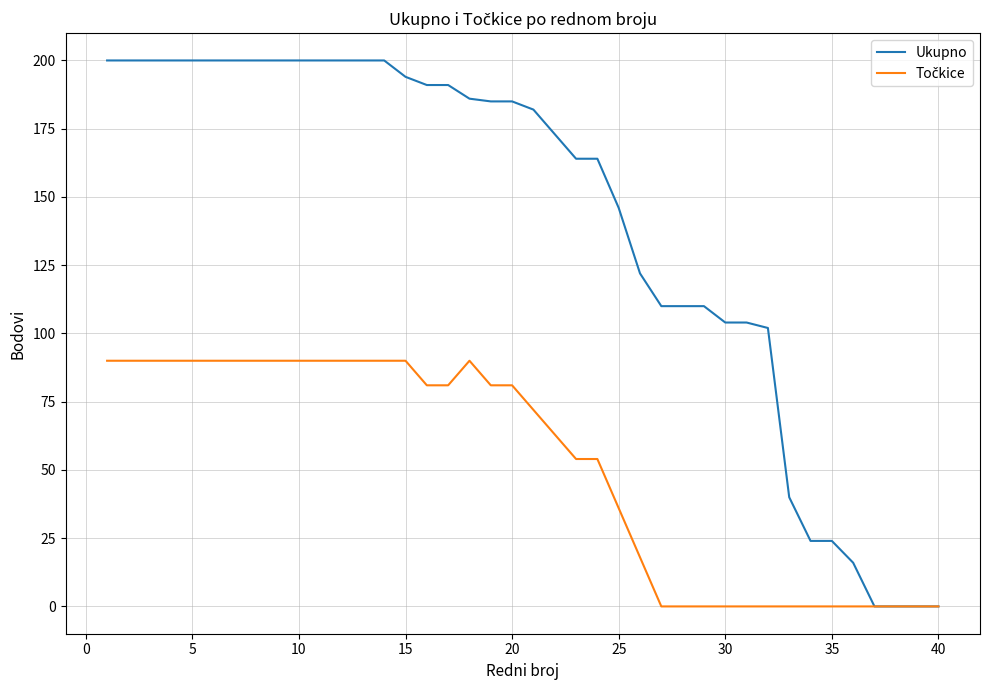

Which series has the largest total across all categories?

Ukupno